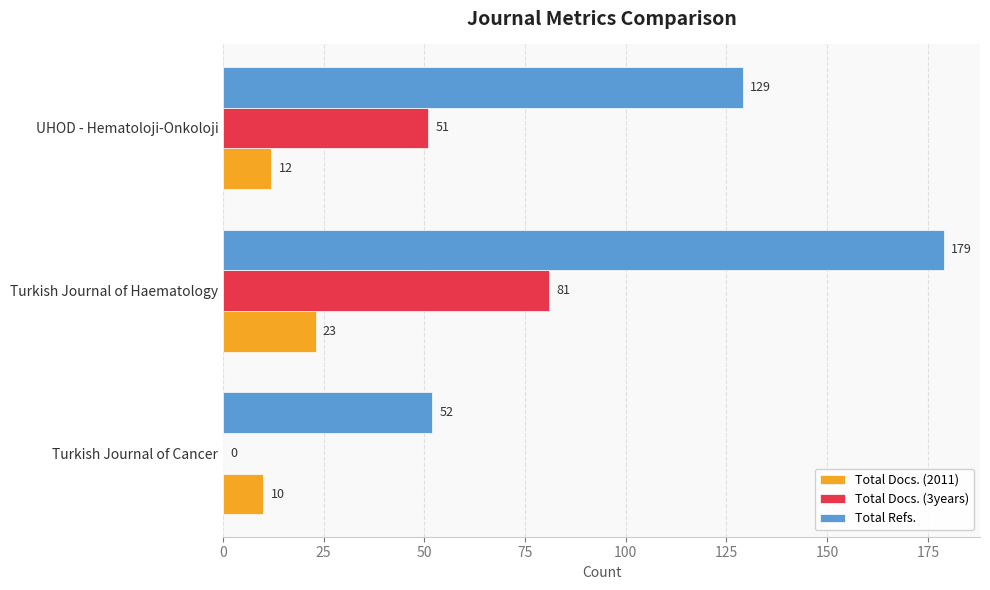

At which category is the sum across all series the highest?

Turkish Journal of Haematology